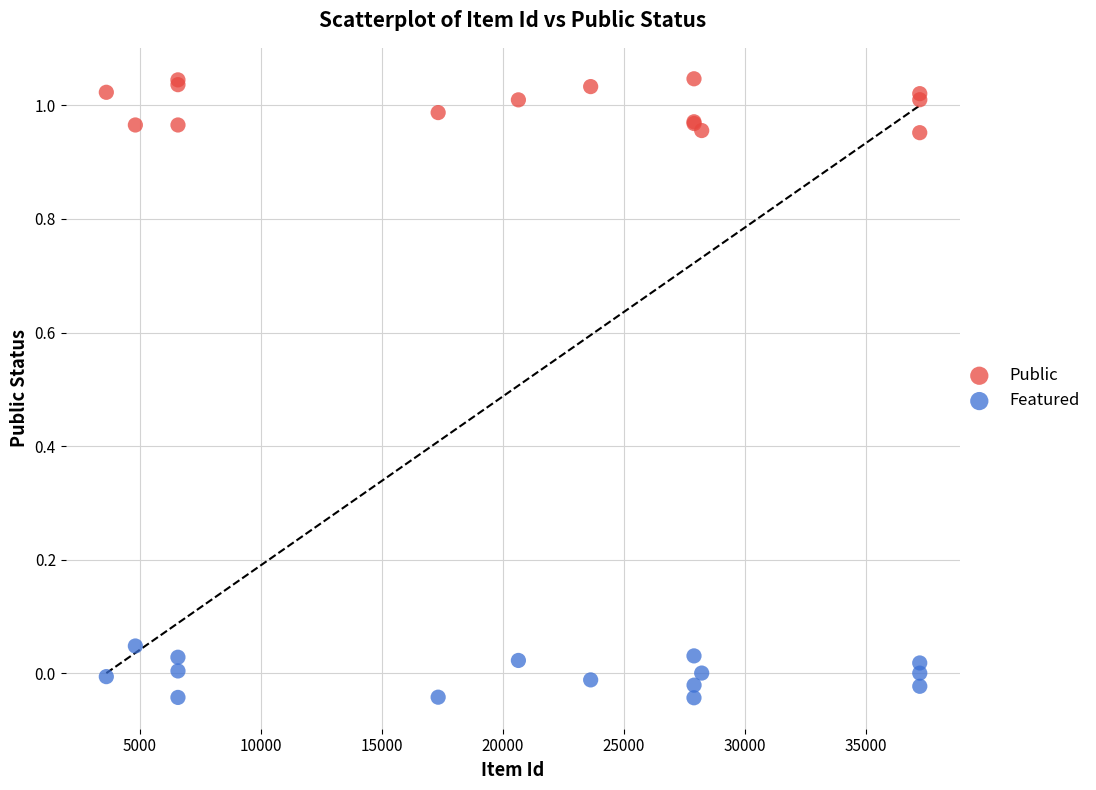

What are all the series names shown in the legend?

Public, Featured